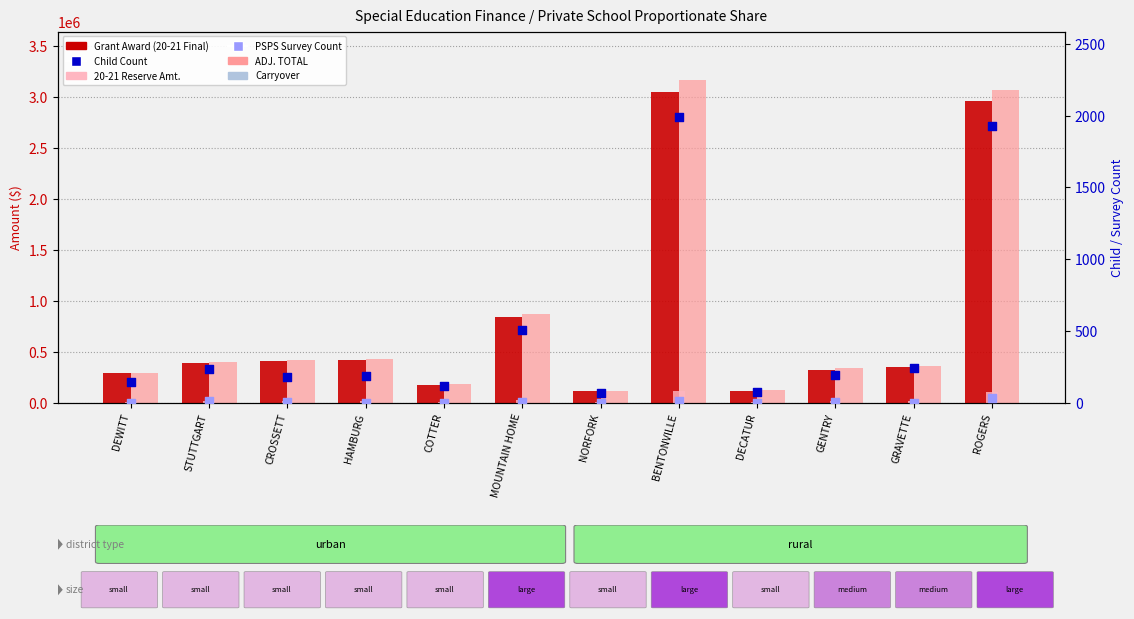

At which category is the sum across all series the highest?

BENTONVILLE